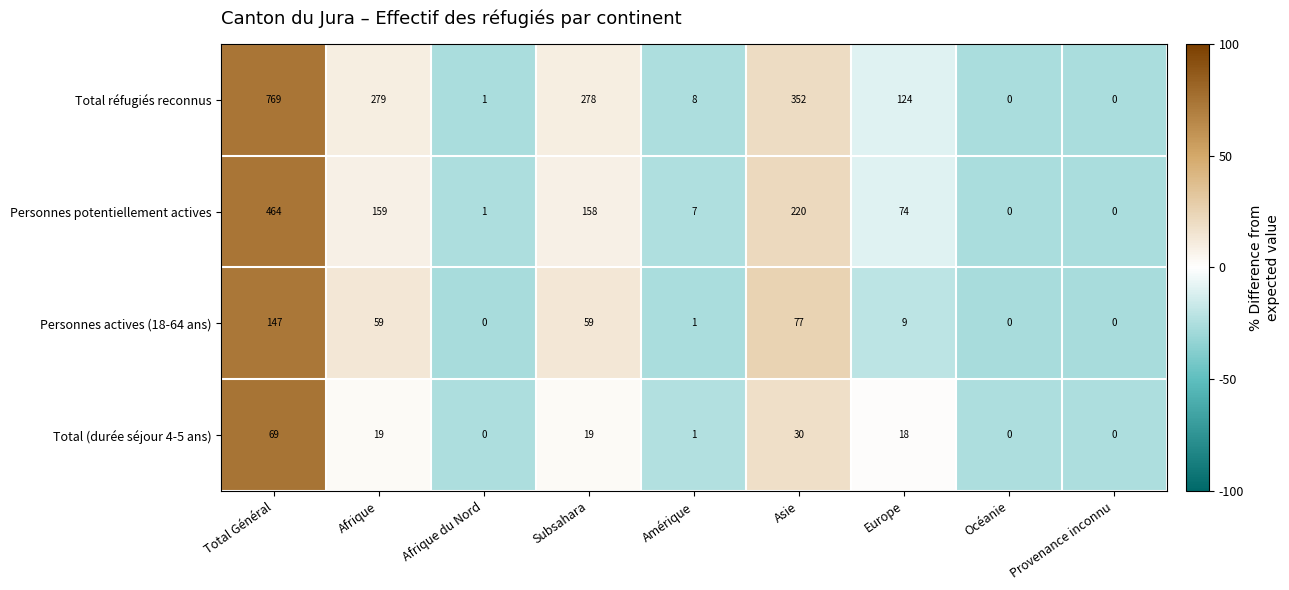

Where does the Personnes actives (18-64 ans) series first go above 9?

Total Général